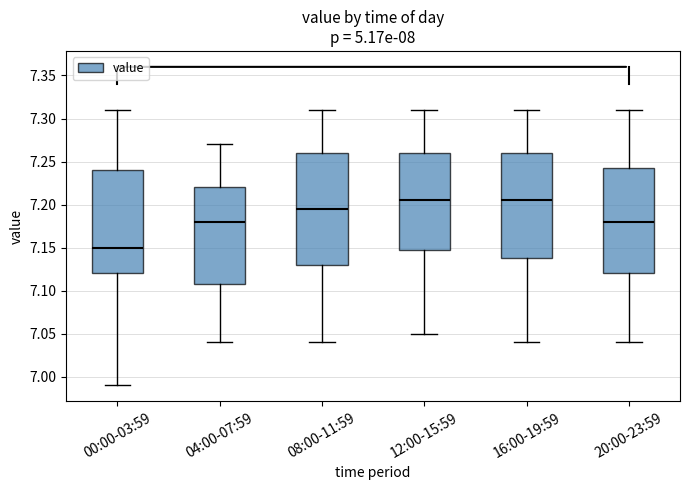

Where does the upper whisker of the box for 20:00-23:59 end on the y-axis? The values are not printed on the chart, so give them approximately, as read against the axis.

7.310